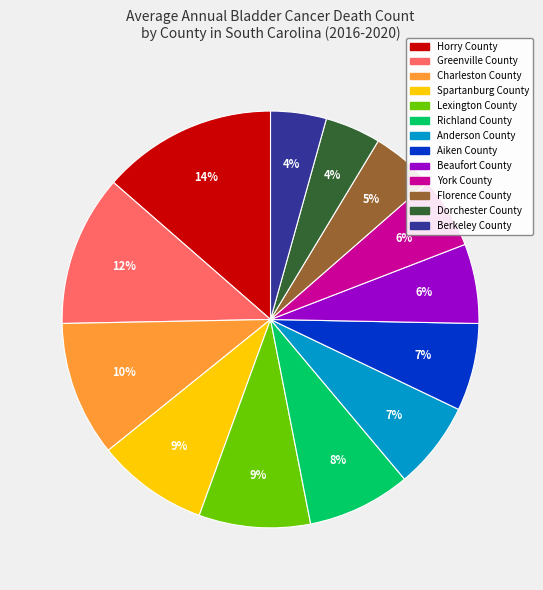

What is the largest slice in the pie chart?

Horry County